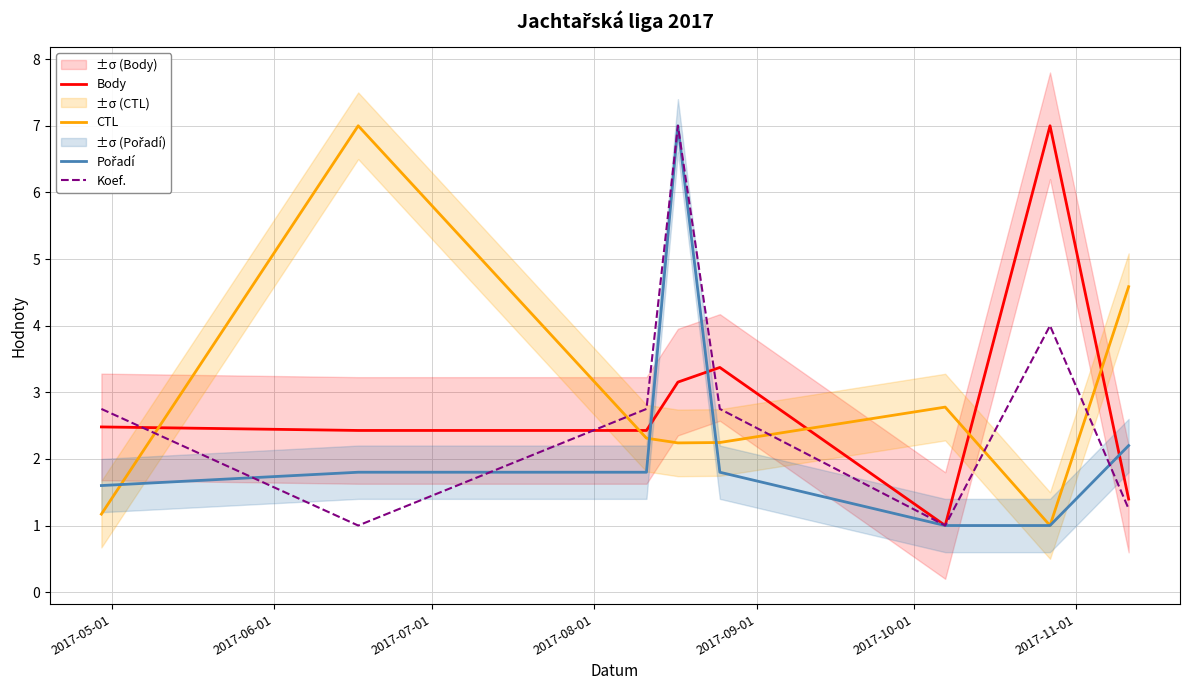

In CTL, how many points are higher than both neighbors (excluding endpoints)?

2